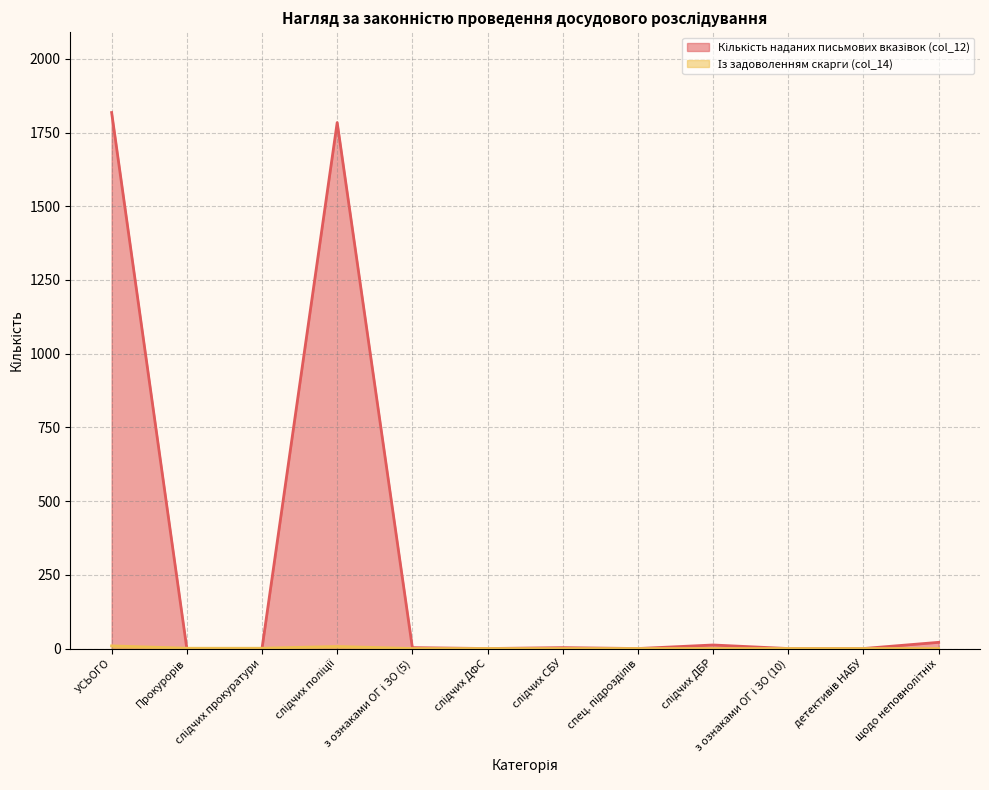

Reading right to left, extract all data points from this chart.

Кількість наданих письмових вказівок (col_12): 21	0	0	12	0	3	0	3	1784	0	0	1818
Із задоволенням скарги (col_14): 0	0	0	0	0	0	0	0	7	1	1	9